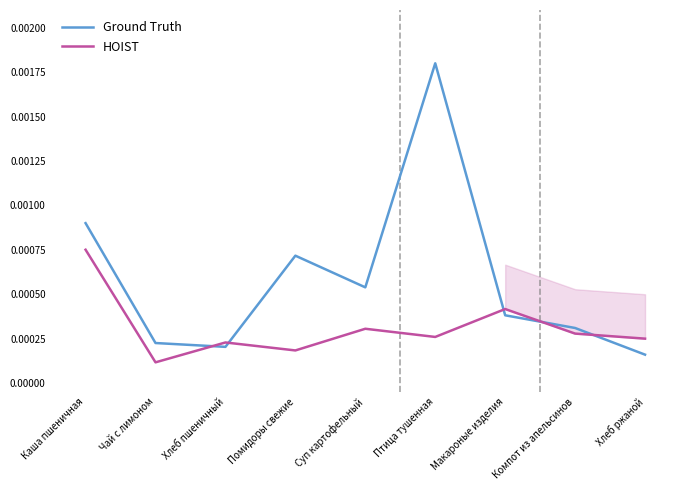

Which series ends up on top after the final intersection of HOIST and Ground Truth?

HOIST